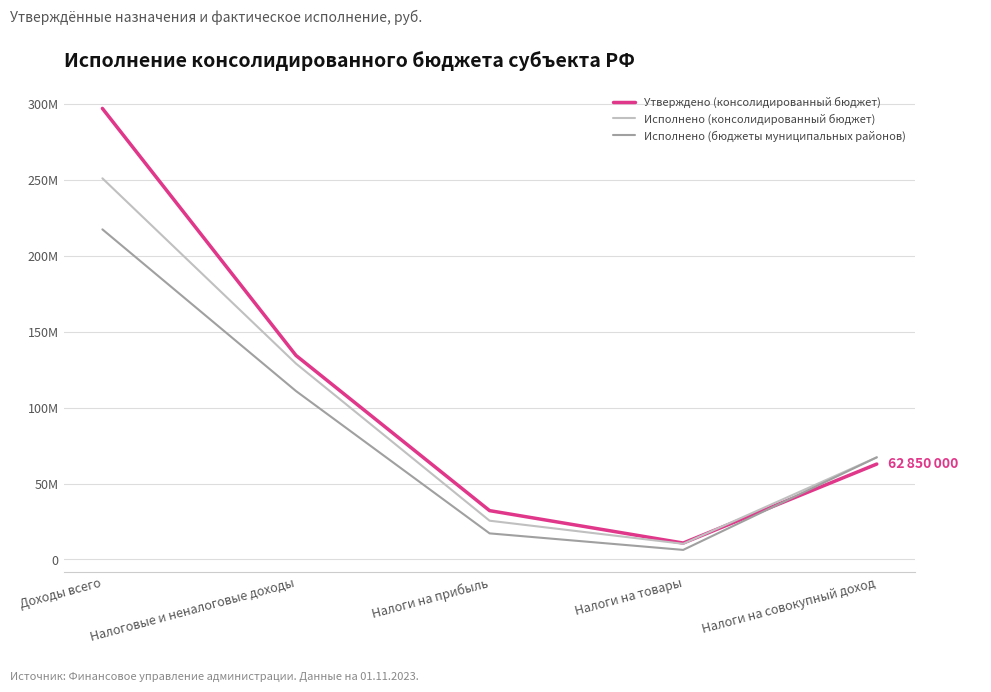

Which category has the lowest value in the Исполнено (бюджеты муниципальных районов) series?

Налоги на товары